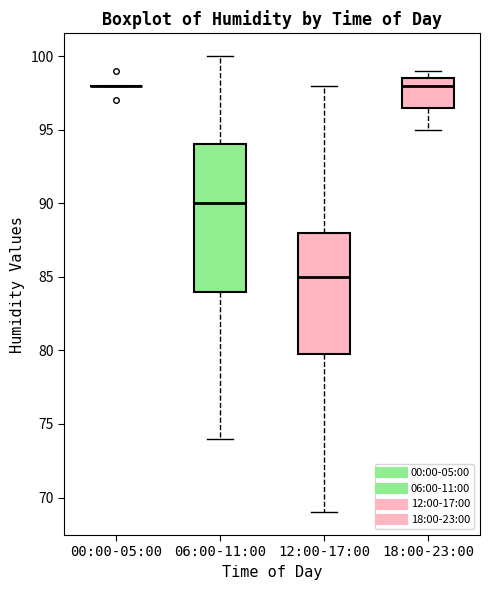

Reading left to right, transcribe this box plot: for each box, give where its median line is, the range the box spans, and where its two whiskers end, as read against the y-axis. The values are not printed on the chart, so give them approximately, as read against the axis.

00:00-05:00: box collapsed to a line at 98.0, whiskers 98.0 to 98.0
06:00-11:00: median 90.0, box 84.0 to 94.0, whiskers 74.0 to 100.0
12:00-17:00: median 85.0, box 80.0 to 88.0, whiskers 69.0 to 98.0
18:00-23:00: median 98.0, box 96.5 to 98.5, whiskers 95.0 to 99.0